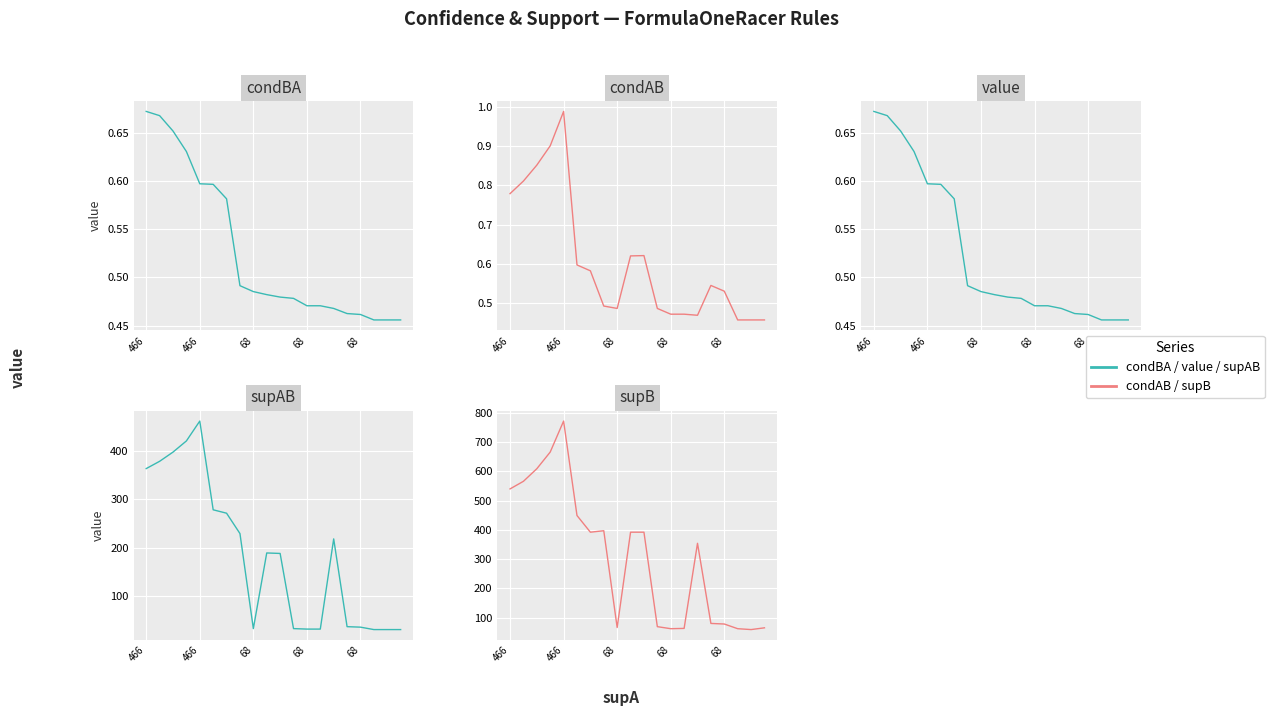

True or false: condAB has more than 2 points higher than both neighbors.

True